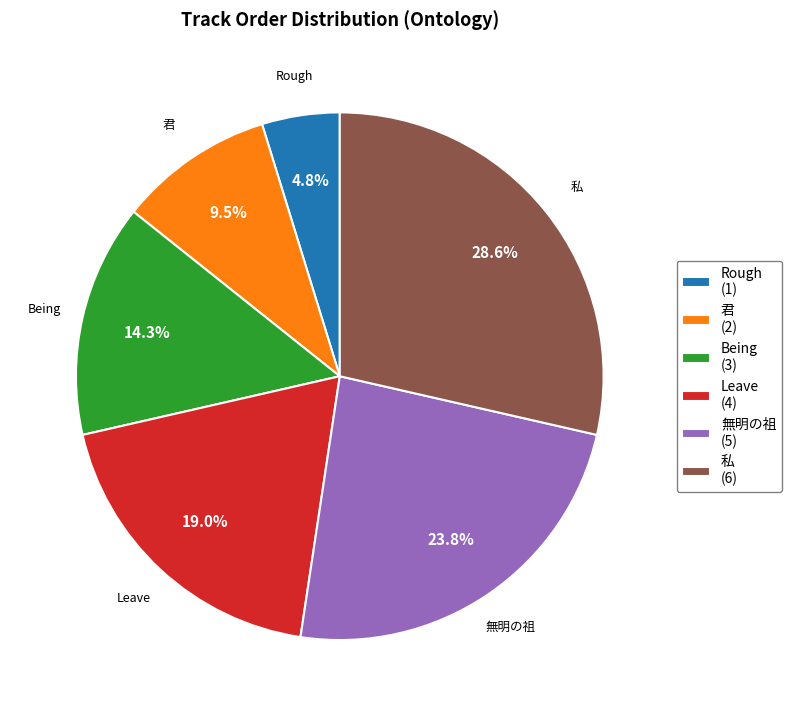

To the nearest percent, what is the difference between the largest and smallest slice percentages?

24%